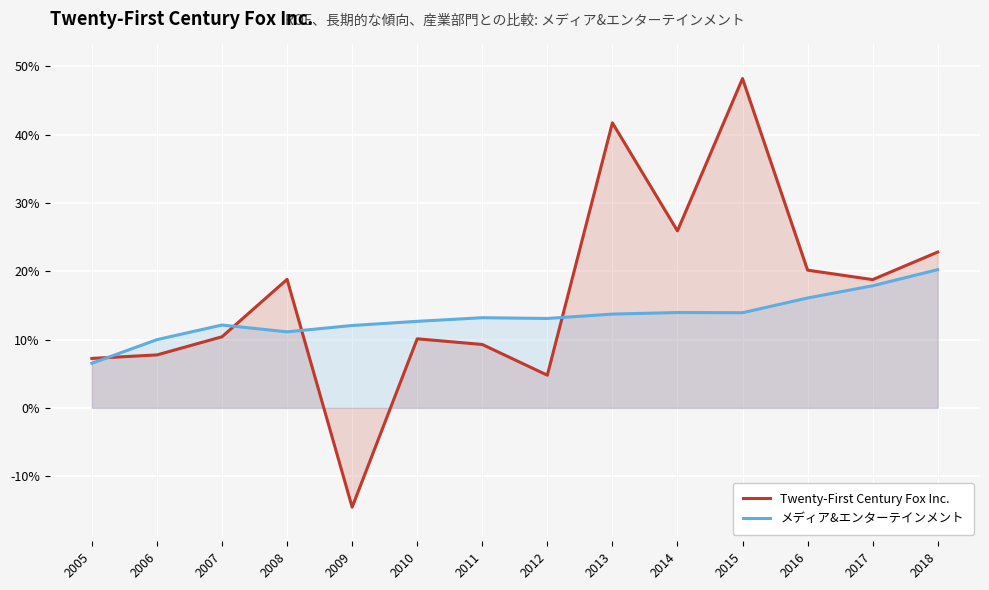

True or false: メディア&エンターテインメント has a value of 0.3 at 2018.

False